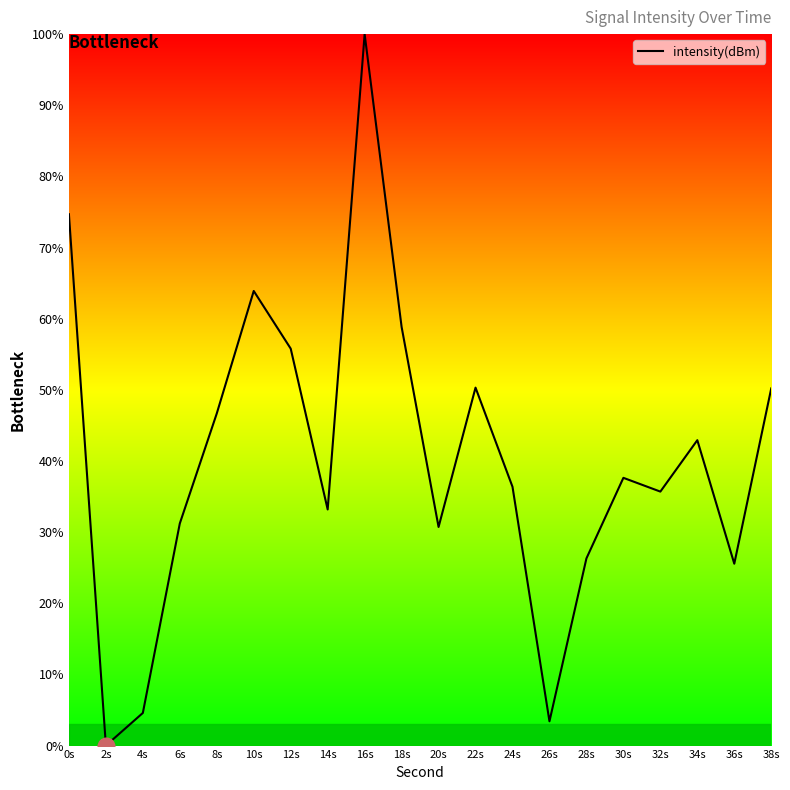

How many lines are shown in the chart?

1